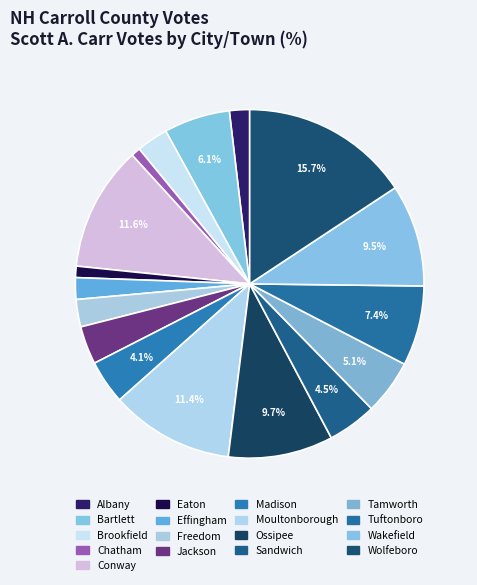

What percentage is the Effingham slice, to the nearest percent?

2%